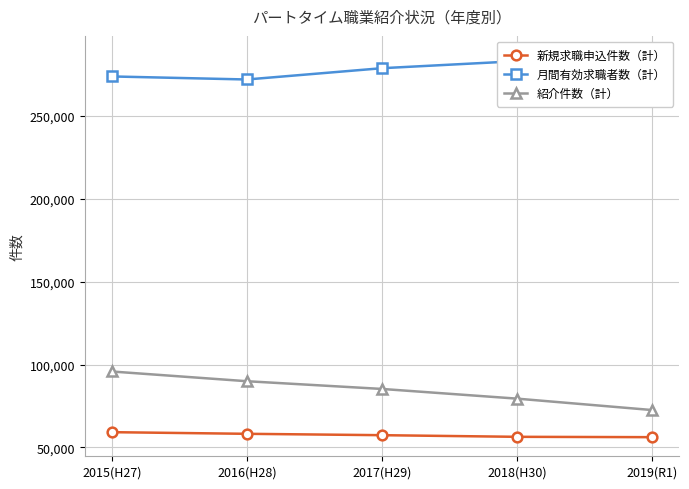

What is the label of the 3rd point from the right?

2017(H29)